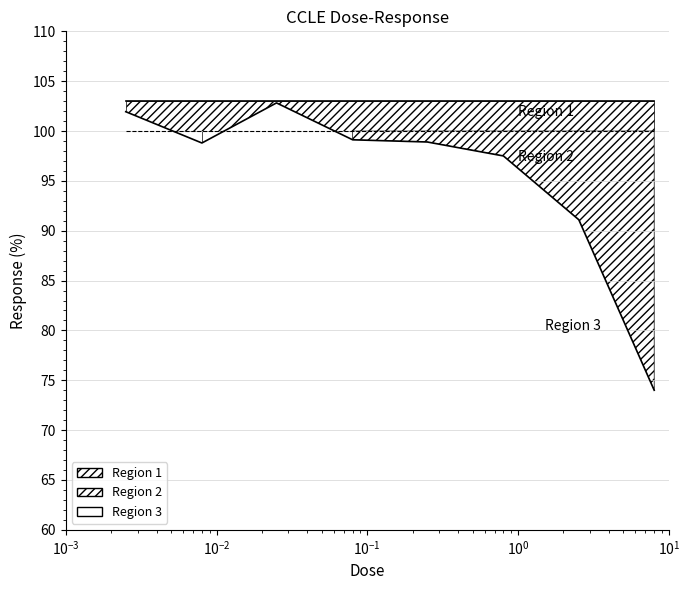

At which label does the data first exceed 98?

0.0025